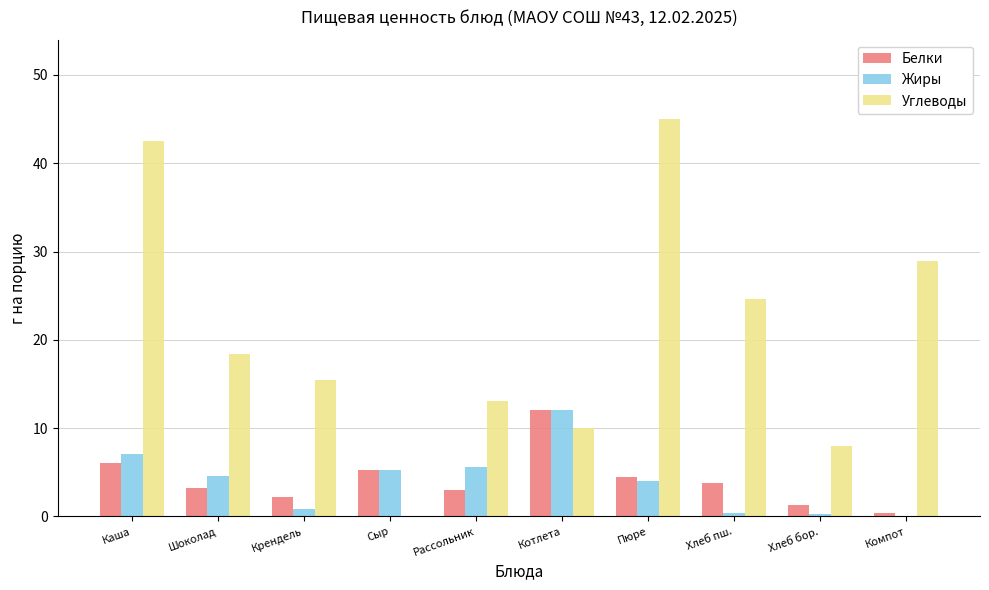

The Жиры series shows 5.3 at Сыр. True or false?

True